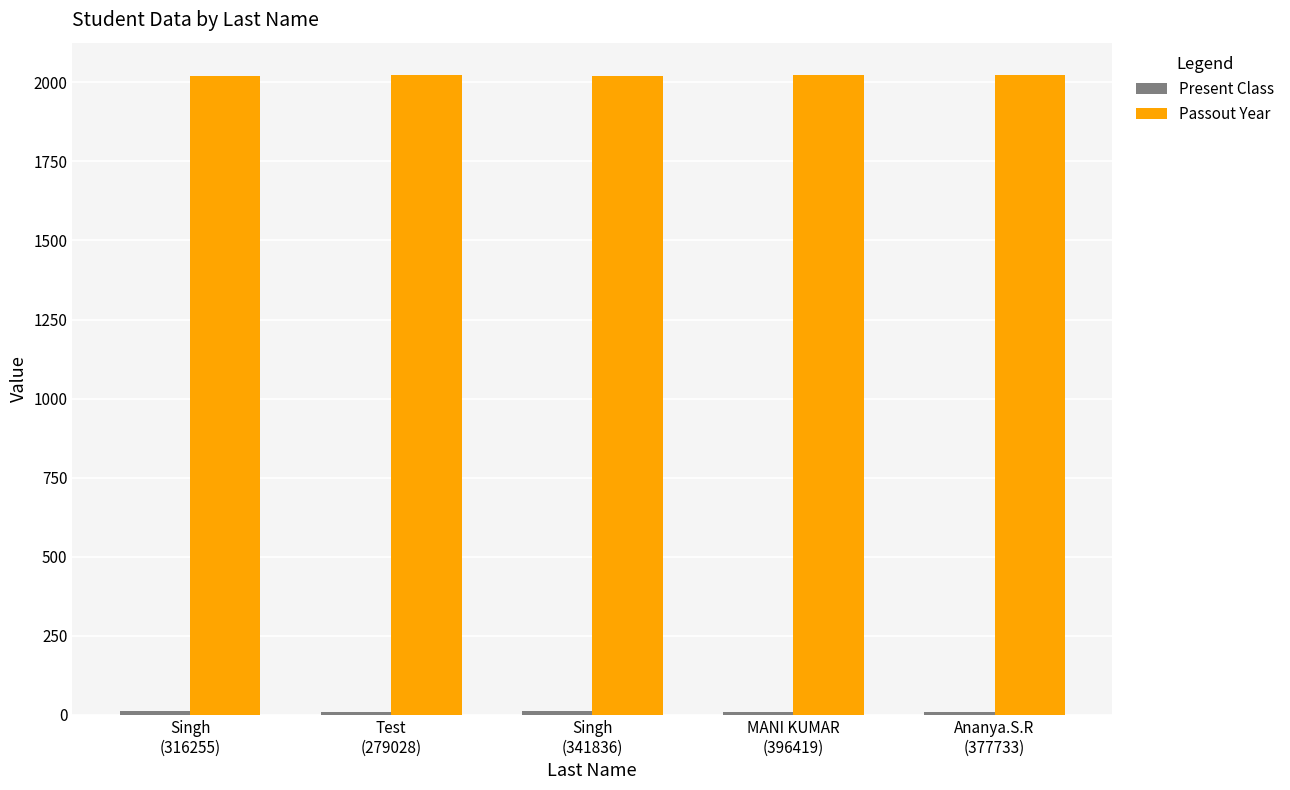

What value does the Passout Year series have at Singh
(316255)?

2021